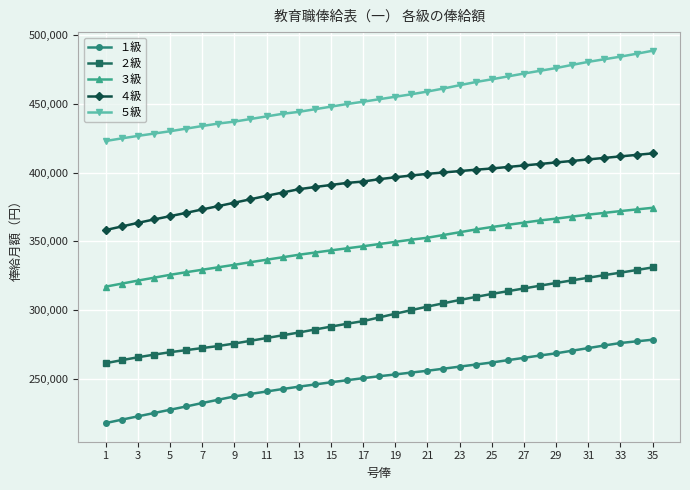

Which series has the widest spread of values?

２級